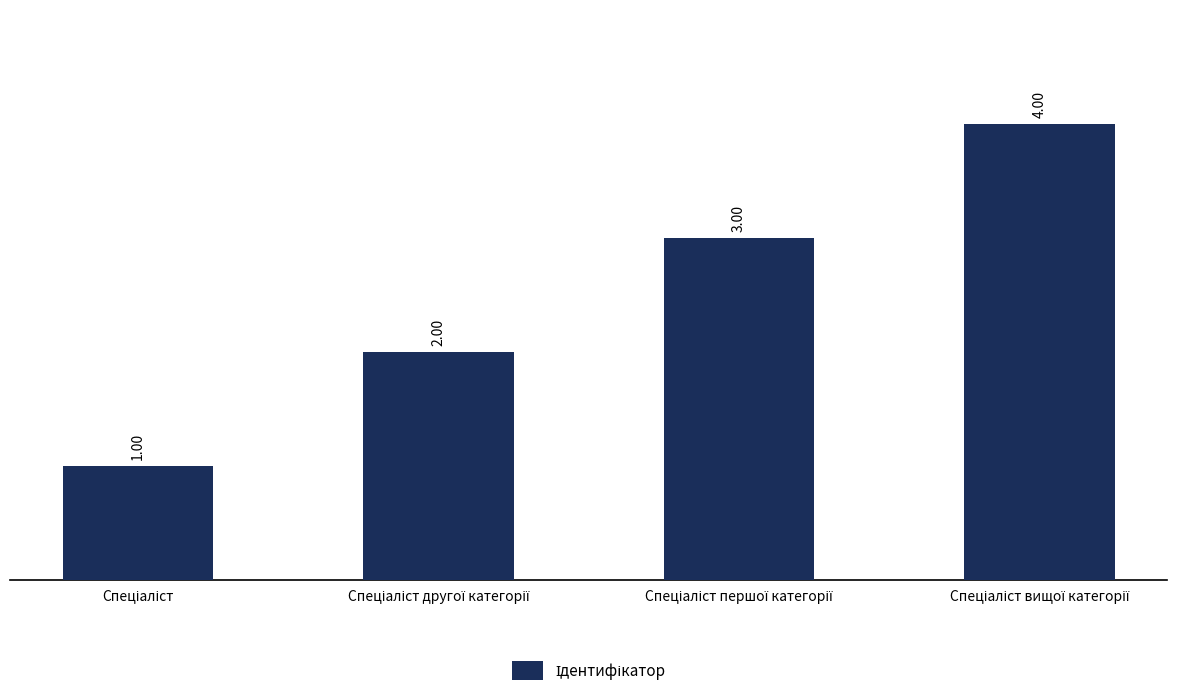

What is the difference between the maximum and minimum values?

3